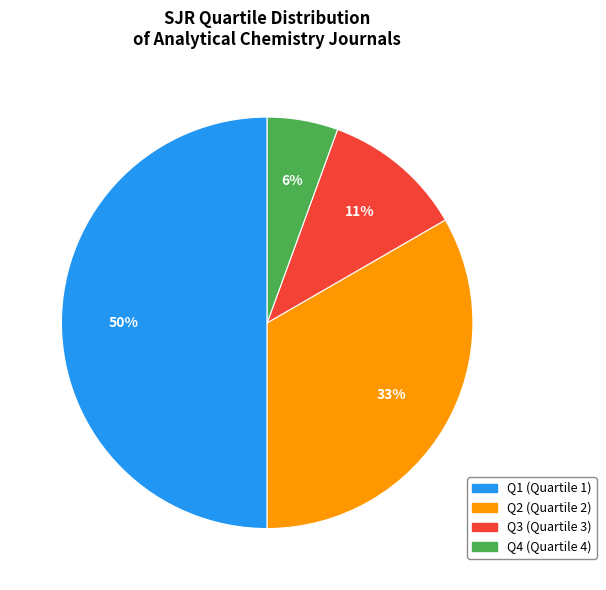

To the nearest percent, what is the average slice percentage?

25%